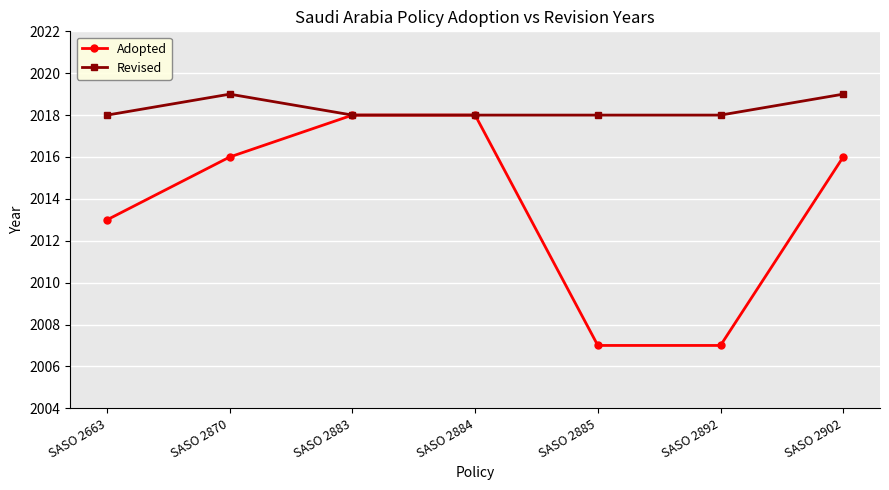

What is the approximate value of Adopted at SASO 2892, to the nearest 10?

2010